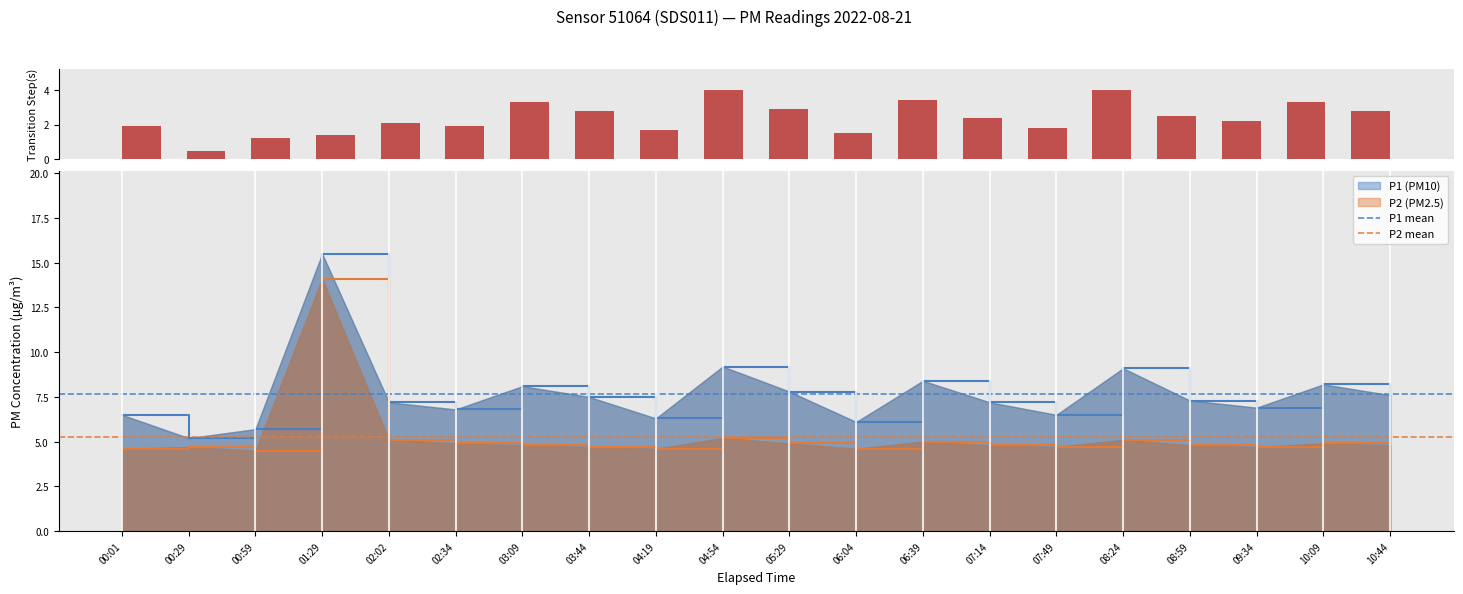

Where does the P1 series first go above 7?

01:29